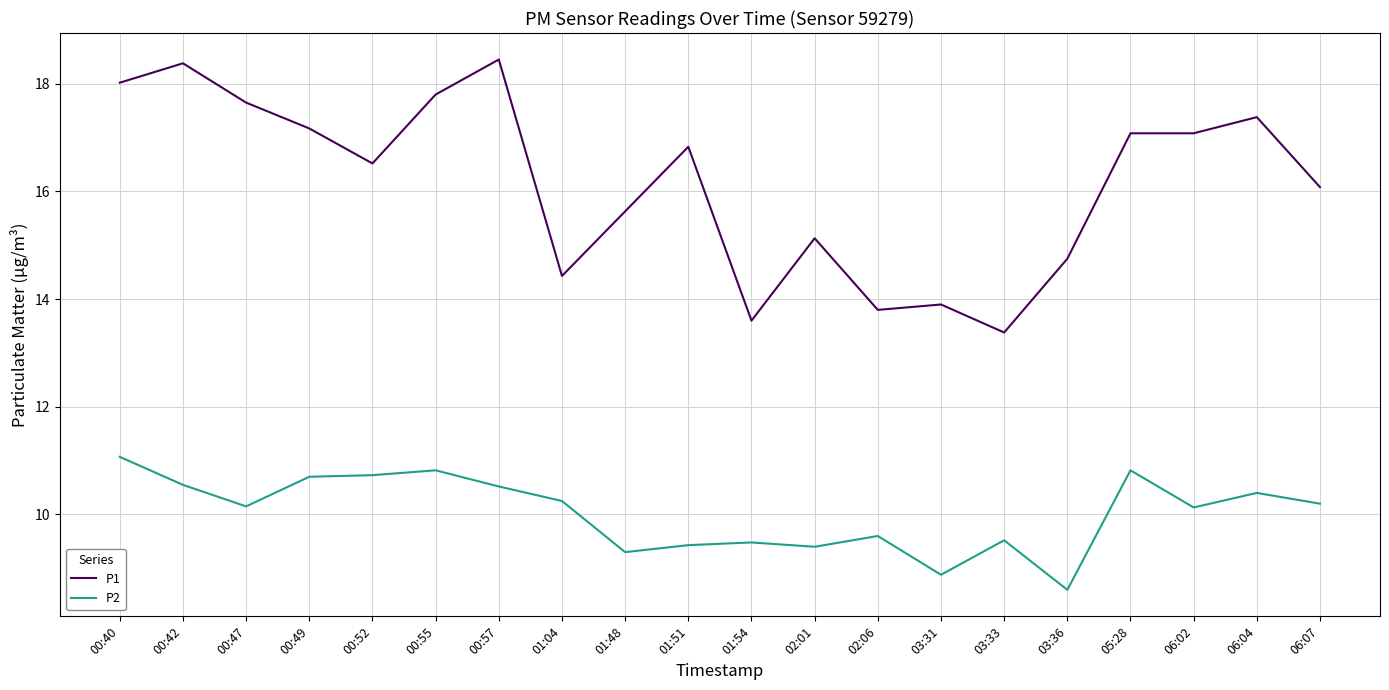

True or false: P2 and P1 cross at least once.

False